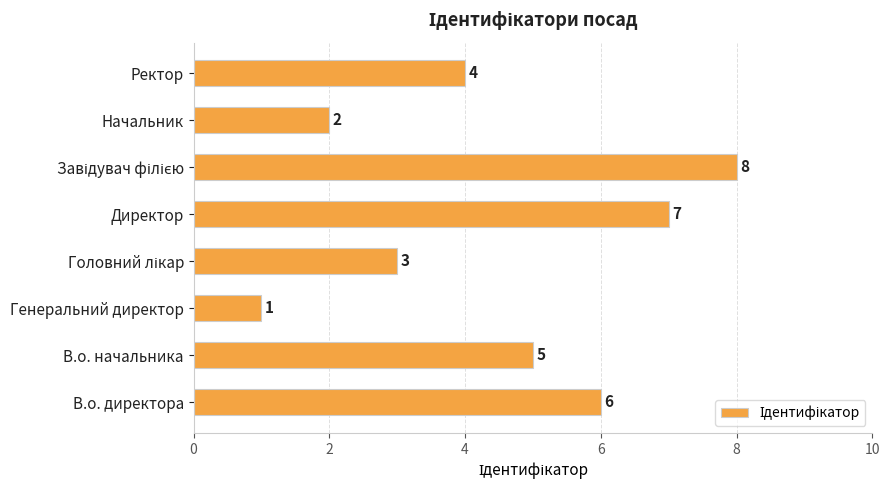

True or false: the data shows 4 at Ректор.

True